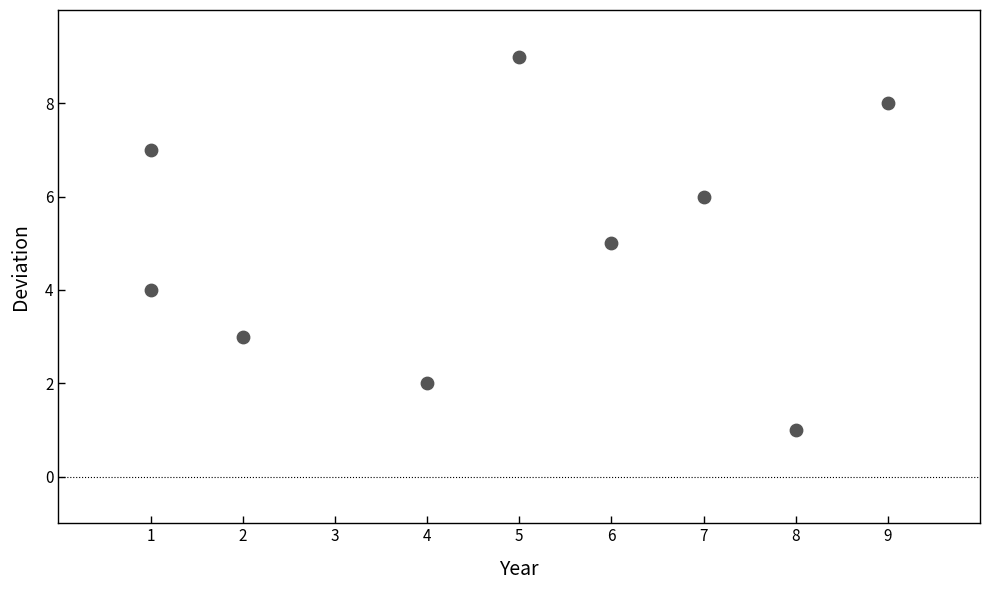

What is the average X value?

5